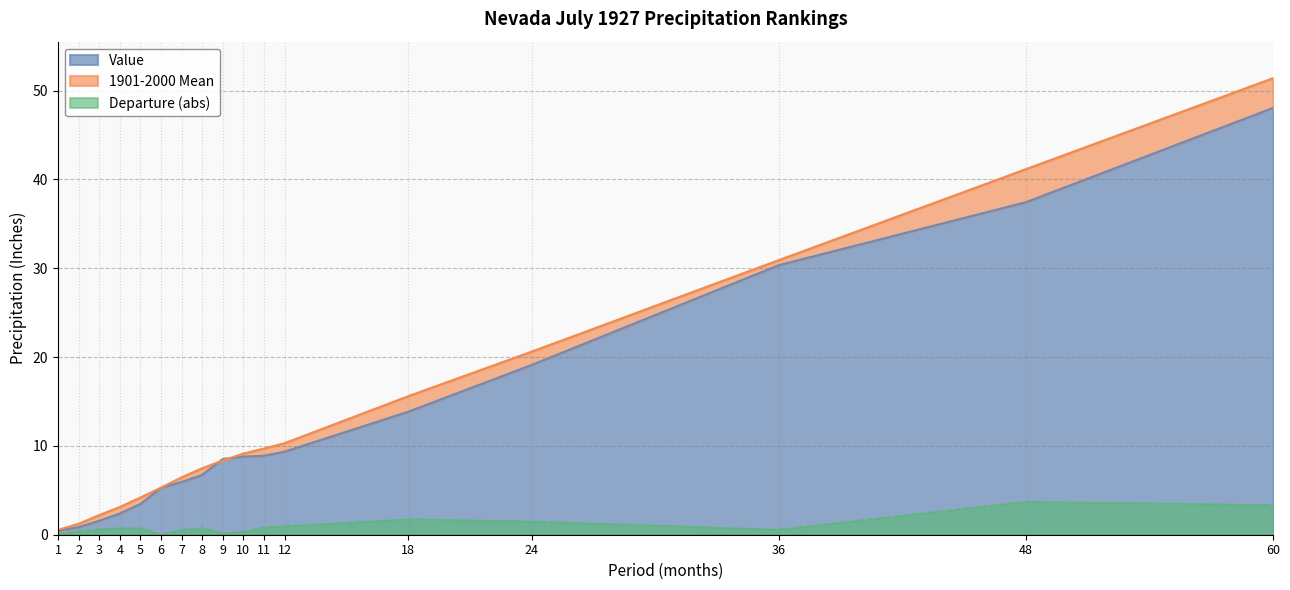

Reading left to right, extract all data points from this chart.

Value: 0.5	0.8	1.6	2.4	3.5	5.3	5.9	6.7	8.5	8.8	8.9	9.3	13.8	19.1	30.3	37.4	48.0
1901-2000 Mean: 0.5	1.2	2.2	3.1	4.2	5.3	6.5	7.5	8.4	9.1	9.7	10.3	15.6	20.6	30.9	41.1	51.4
Departure: 0.1	0.4	0.6	0.7	0.7	0.0	0.5	0.8	0.2	0.3	0.8	0.9	1.8	1.5	0.6	3.7	3.4